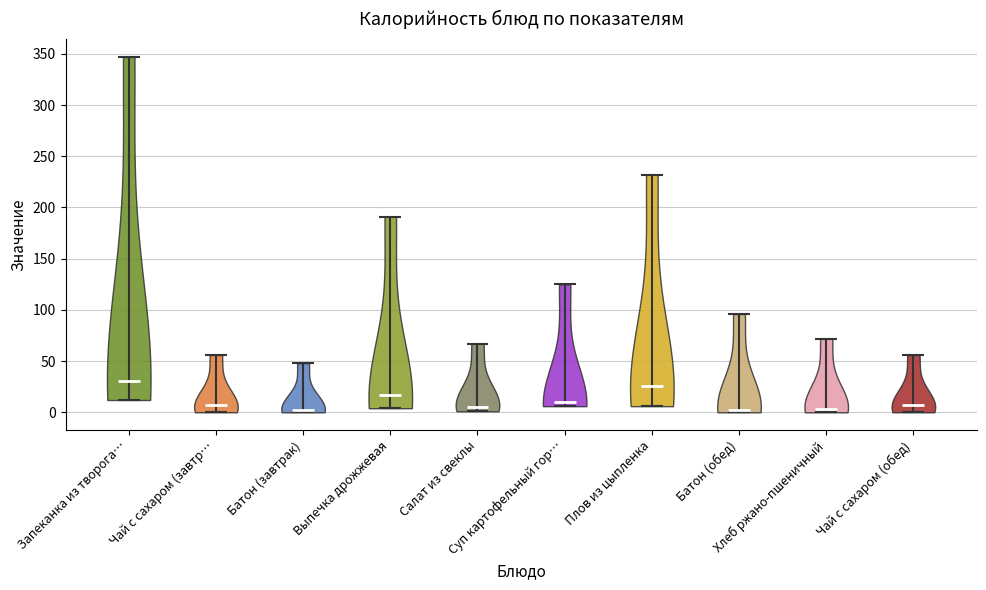

Reading left to right, read every violin against the y-axis: where its median line is, and the lowest and highest points it reaches. The values are not printed on the chart, so give them approximately, as read against the axis.

Запеканка из творога…: median line 30, lowest point 10, highest point 345
Чай с сахаром (завтр…: median line 5, lowest point 0, highest point 55
Батон (завтрак): median line 0, lowest point 0, highest point 50
Выпечка дрожжевая: median line 15, lowest point 5, highest point 190
Салат из свеклы: median line 5, lowest point 0, highest point 65
Суп картофельный гор…: median line 10, lowest point 5, highest point 125
Плов из цыпленка: median line 25, lowest point 5, highest point 230
Батон (обед): median line 0, lowest point 0, highest point 95
Хлеб ржано-пшеничный: median line 5, lowest point 0, highest point 70
Чай с сахаром (обед): median line 5, lowest point 0, highest point 55